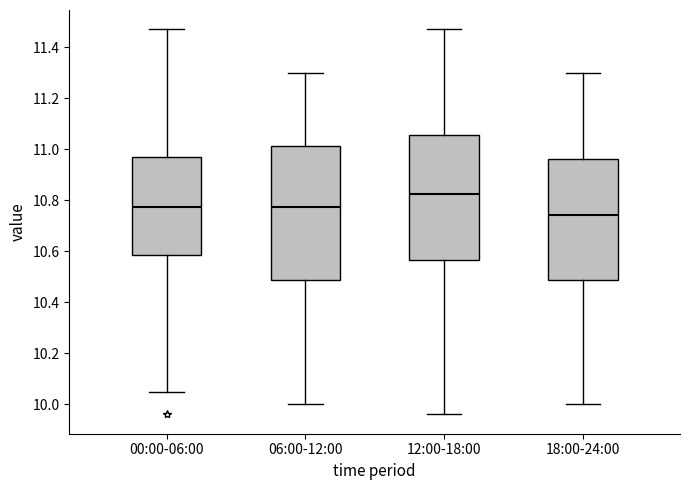

Which box is the tallest, from its lower edge to its upper edge?

06:00-12:00